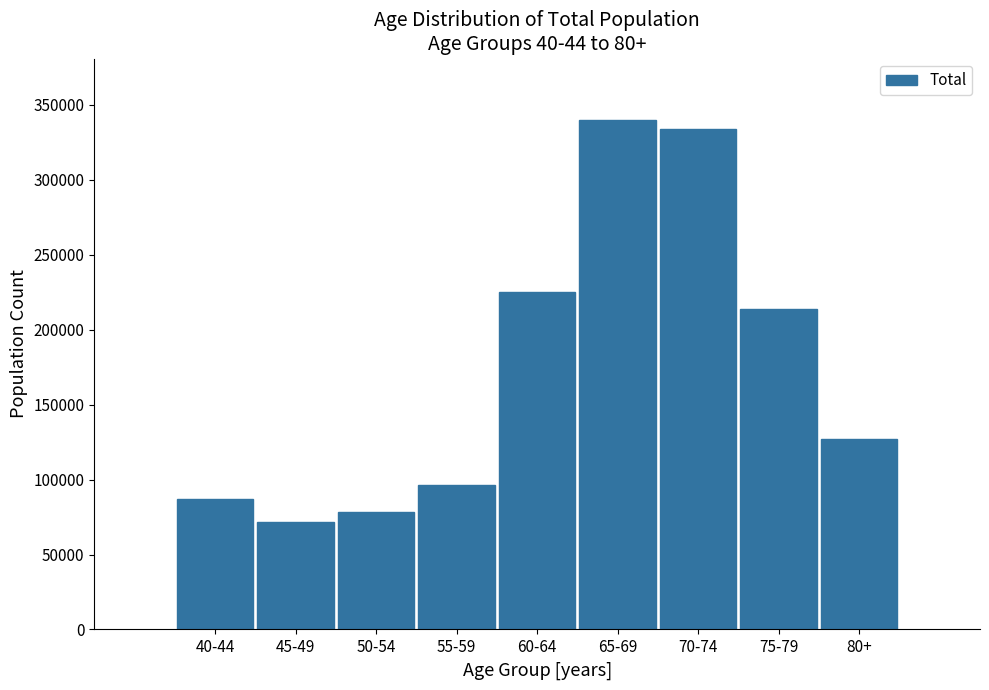

Reading left to right, list all the values displayed in this chart.

40-44=86882	45-49=71908	50-54=78094	55-59=96191	60-64=225234	65-69=340093	70-74=333772	75-79=213781	80+=126927